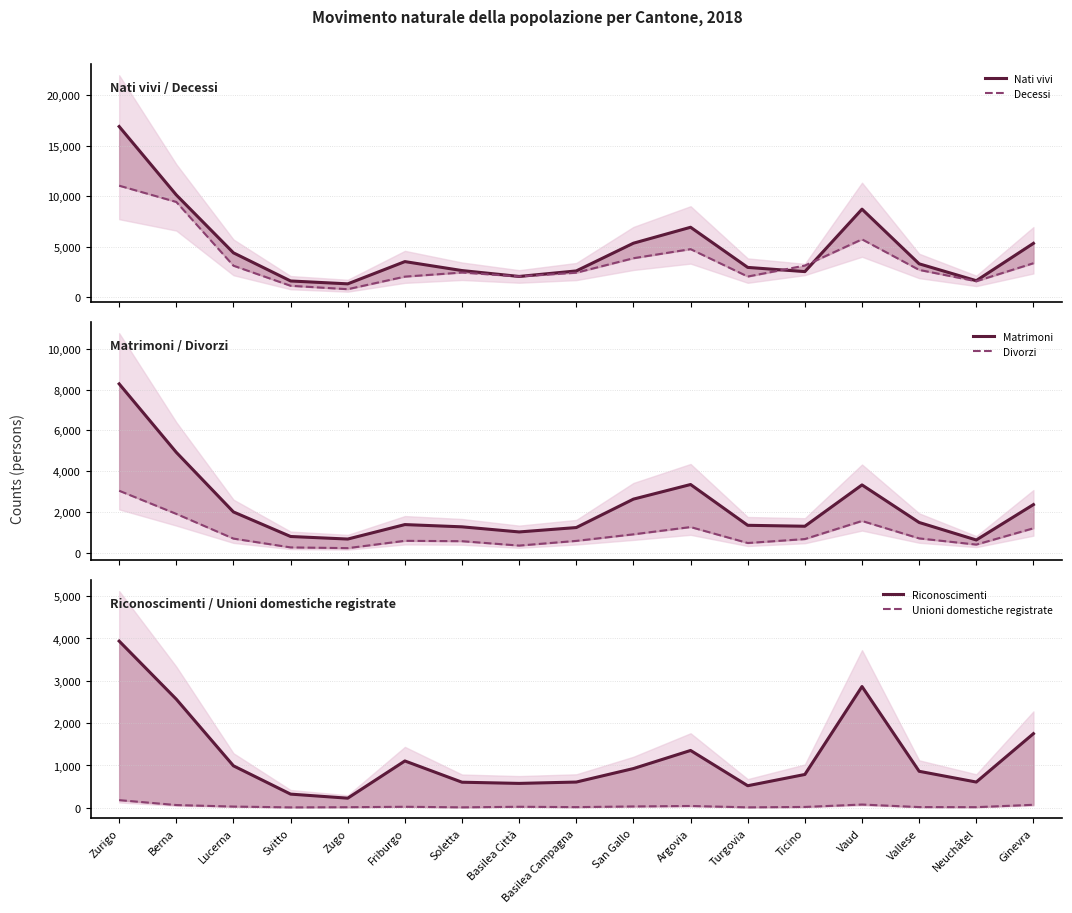

Reading left to right, transcribe all the data shown in this chart.

Nati vivi: Zurigo=16919	Berna=10145	Lucerna=4413	Svitto=1628	Zugo=1343	Friburgo=3546	Soletta=2659	Basilea Città=2075	Basilea Campagna=2623	San Gallo=5368	Argovia=6945	Turgovia=2971	Ticino=2556	Vaud=8736	Vallese=3326	Neuchâtel=1656	Ginevra=5353
Decessi: Zurigo=11062	Berna=9451	Lucerna=3140	Svitto=1152	Zugo=814	Friburgo=2058	Soletta=2464	Basilea Città=2077	Basilea Campagna=2446	San Gallo=3880	Argovia=4780	Turgovia=2067	Ticino=3152	Vaud=5750	Vallese=2724	Neuchâtel=1601	Ginevra=3385
Matrimoni: Zurigo=8277	Berna=4925	Lucerna=2008	Svitto=806	Zugo=681	Friburgo=1389	Soletta=1279	Basilea Città=1029	Basilea Campagna=1244	San Gallo=2636	Argovia=3351	Turgovia=1354	Ticino=1308	Vaud=3331	Vallese=1492	Neuchâtel=635	Ginevra=2368
Divorzi: Zurigo=3046	Berna=1913	Lucerna=703	Svitto=272	Zugo=236	Friburgo=594	Soletta=576	Basilea Città=361	Basilea Campagna=591	San Gallo=912	Argovia=1268	Turgovia=487	Ticino=680	Vaud=1566	Vallese=713	Neuchâtel=410	Ginevra=1208
Riconoscimenti: Zurigo=3938	Berna=2566	Lucerna=992	Svitto=324	Zugo=228	Friburgo=1107	Soletta=605	Basilea Città=577	Basilea Campagna=609	San Gallo=928	Argovia=1355	Turgovia=522	Ticino=788	Vaud=2865	Vallese=863	Neuchâtel=609	Ginevra=1752
Unioni domestiche registrate: Zurigo=182	Berna=66	Lucerna=30	Svitto=11	Zugo=15	Friburgo=25	Soletta=12	Basilea Città=25	Basilea Campagna=17	San Gallo=33	Argovia=44	Turgovia=12	Ticino=21	Vaud=78	Vallese=18	Neuchâtel=16	Ginevra=72